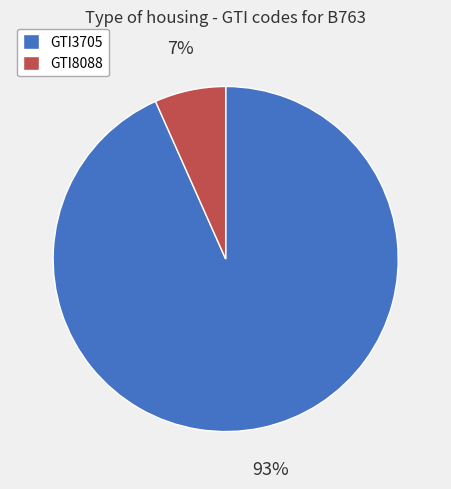

Is it true that GTI3705 is 93% of the pie?

True